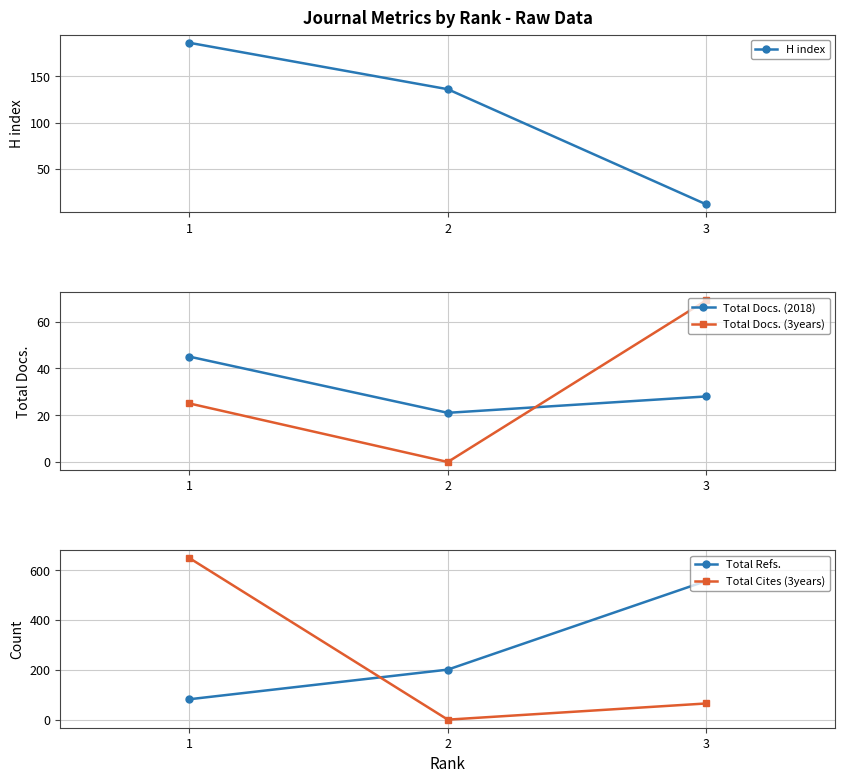

How many lines are shown in the chart?

5